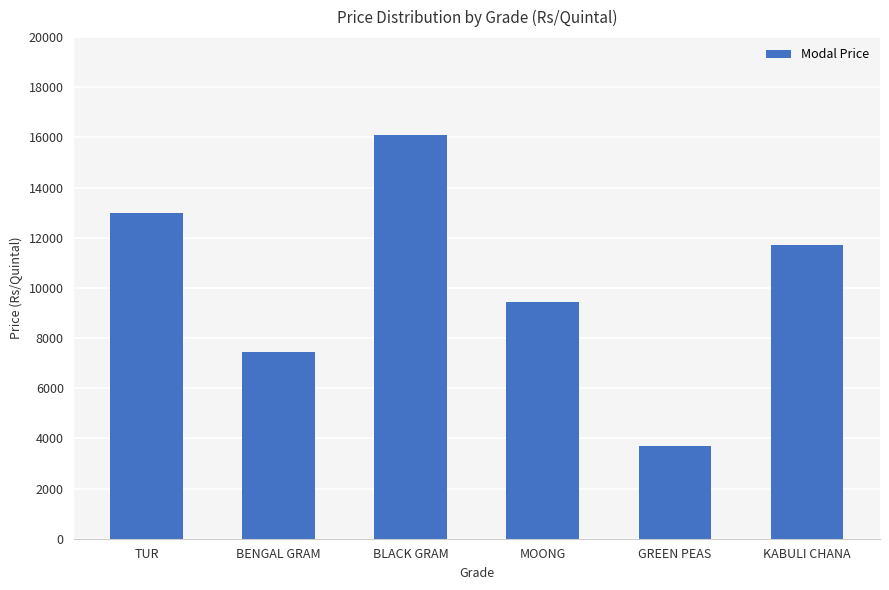

Rank the categories by value from lowest to highest.

GREEN PEAS, BENGAL GRAM, MOONG, KABULI CHANA, TUR, BLACK GRAM